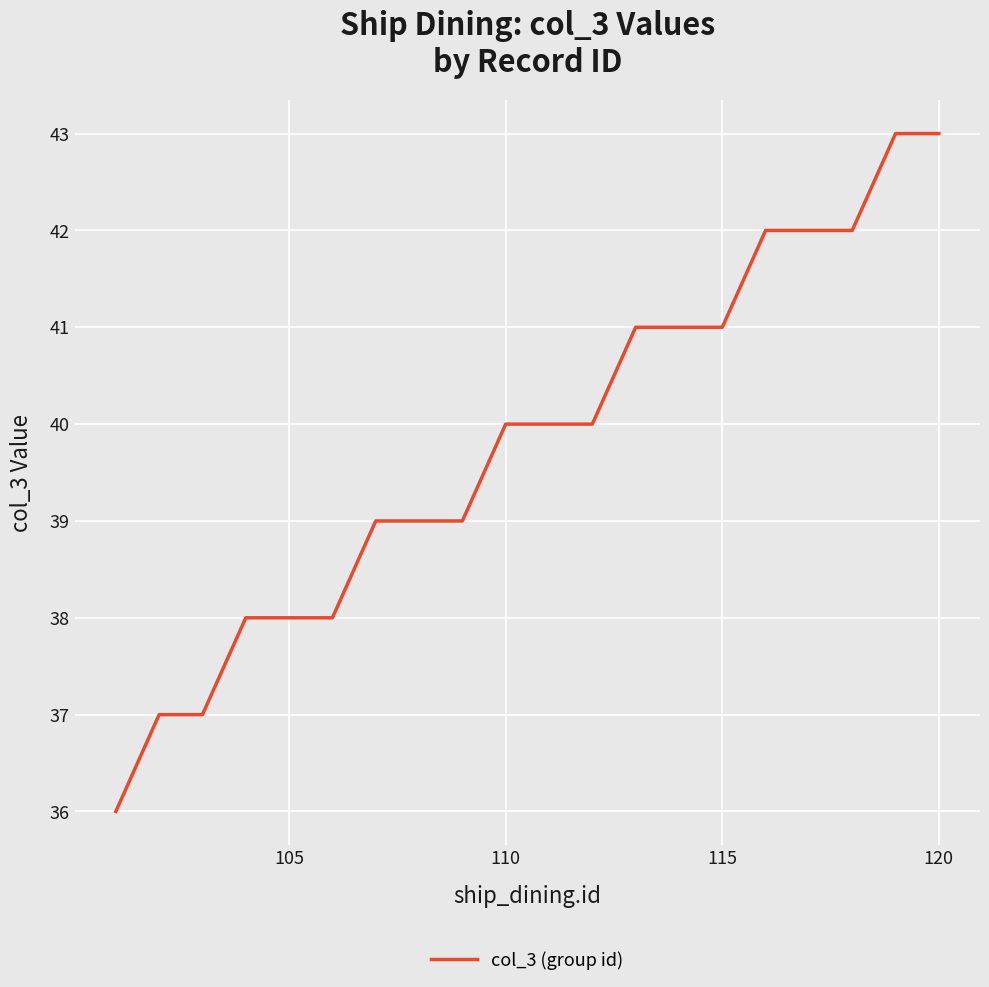

What is the smallest value displayed?

36